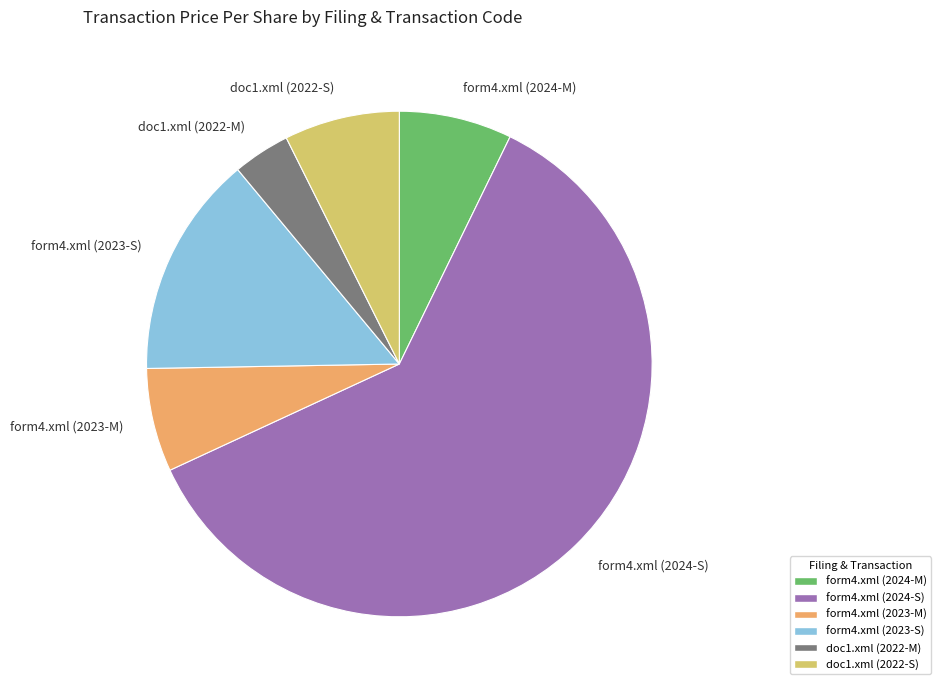

Approximately how many times larger is the value at form4.xml (2024-S) compared to doc1.xml (2022-M)?

16.6